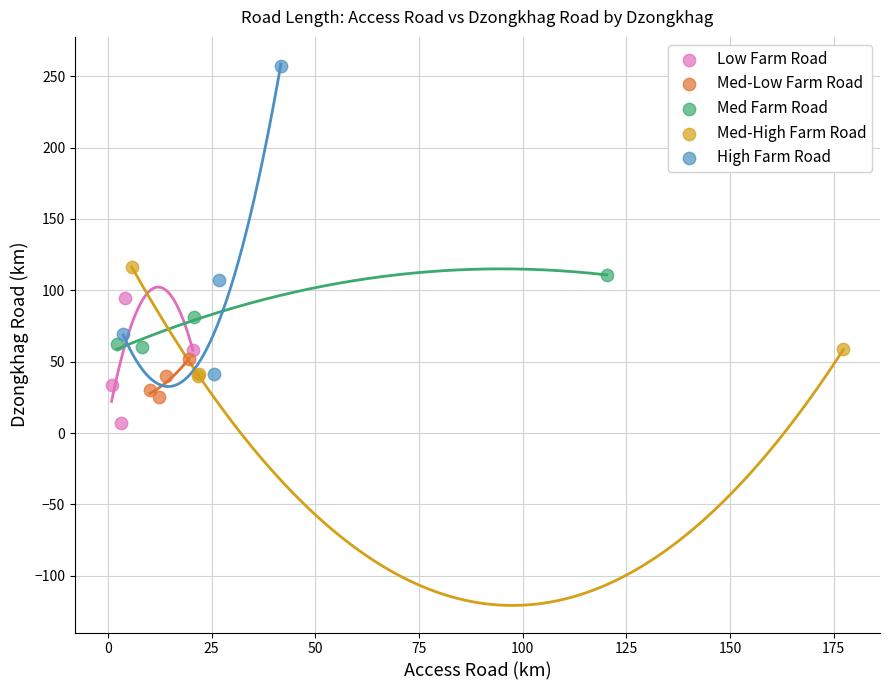

Which series contains the lowest Y value?

Low Farm Road